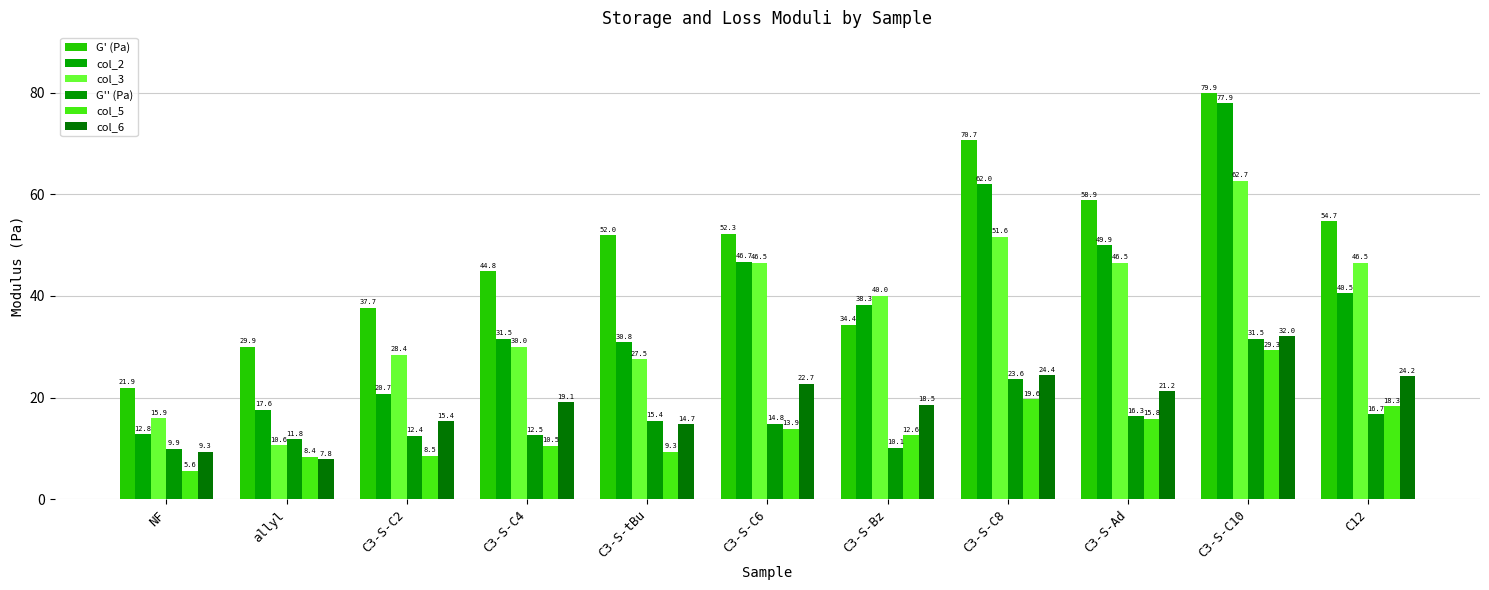

Where is col_5 nearest to the value 17?

C3-S-Ad